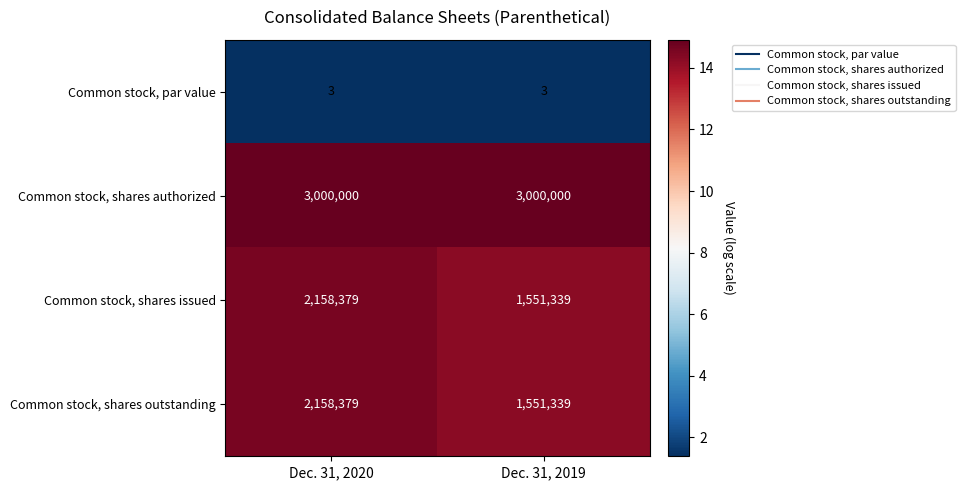

What is the difference between the highest and lowest values at Dec. 31, 2020?

2999997